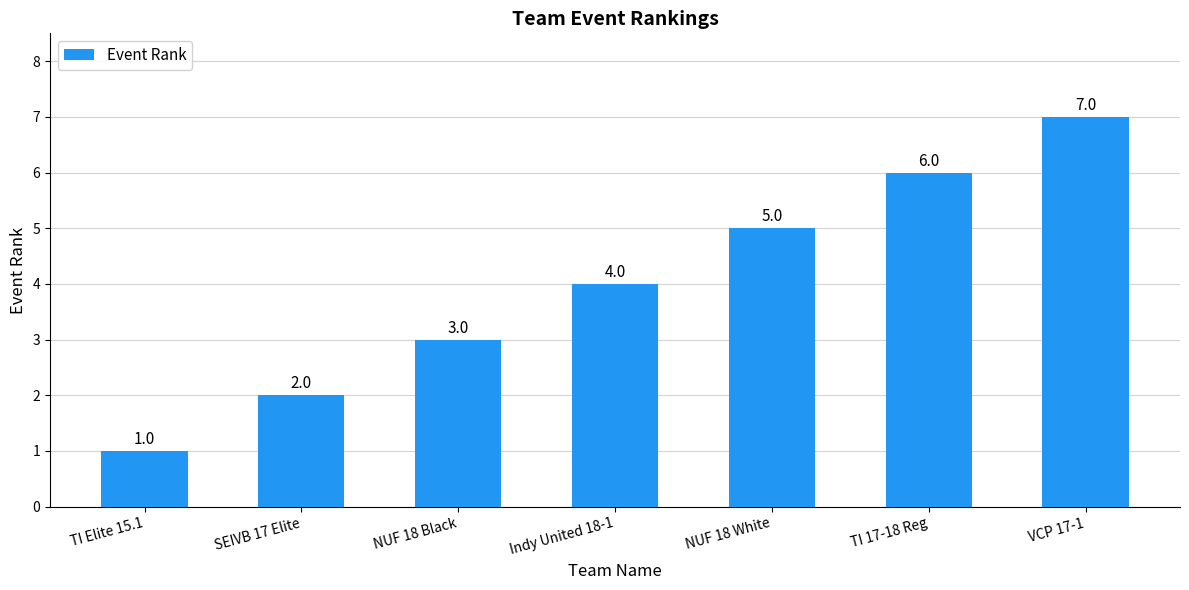

Reading right to left, extract all data points from this chart.

VCP 17-1=7	TI 17-18 Reg=6	NUF 18 White=5	Indy United 18-1=4	NUF 18 Black=3	SEIVB 17 Elite=2	TI Elite 15.1=1